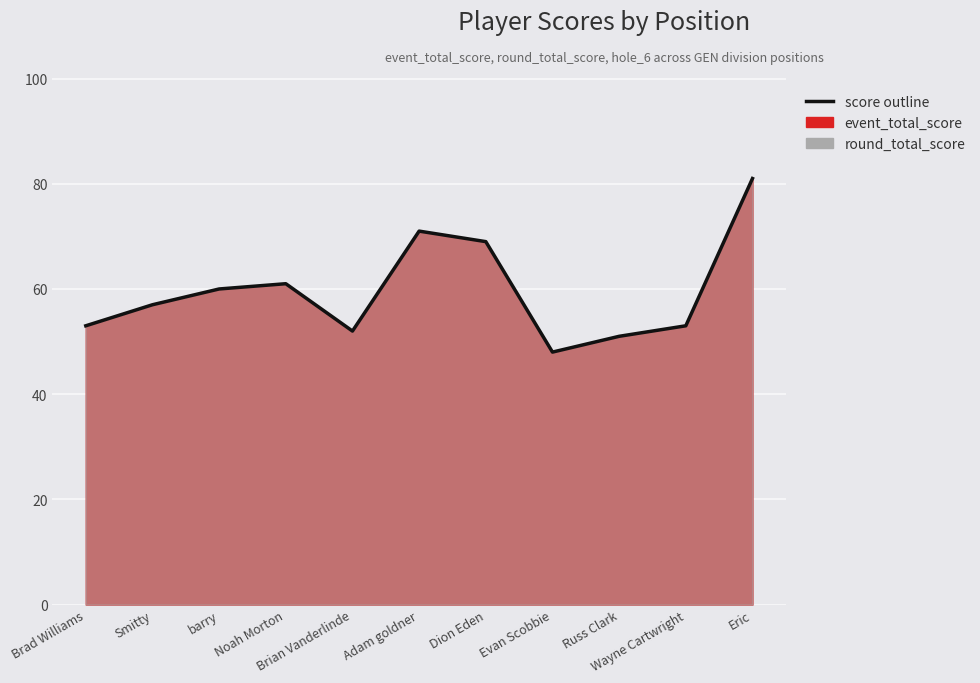

Where is the data nearest to the value 64?

Noah Morton